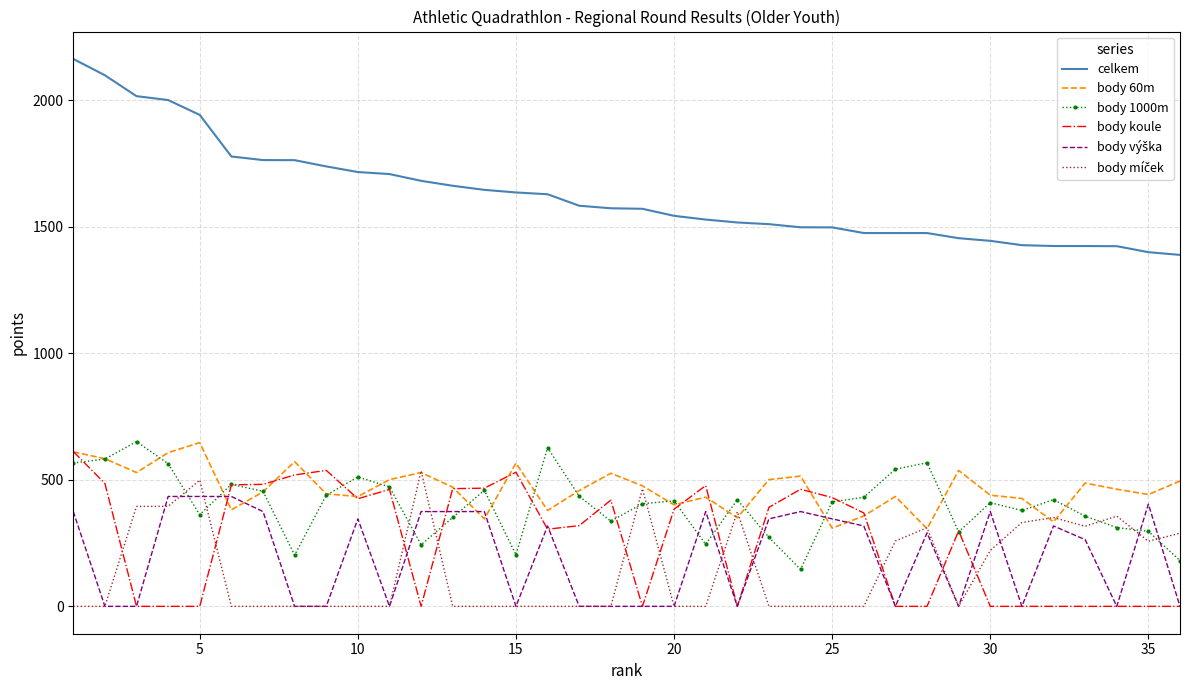

What is the lowest value of the body 1000m series?

146.0